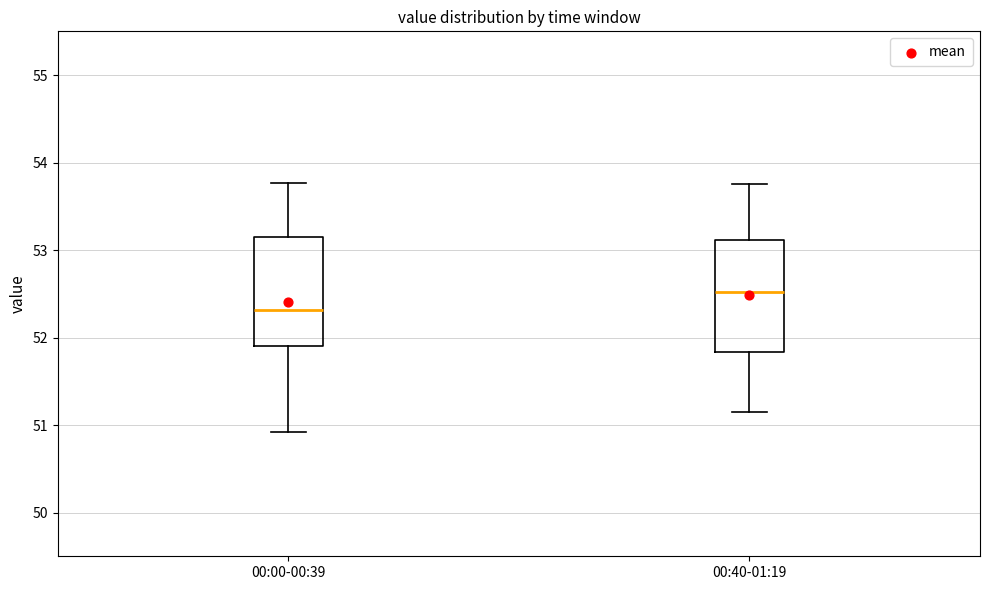

Where is the upper edge of the box for 00:40-01:19 on the y-axis? The values are not printed on the chart, so give them approximately, as read against the axis.

53.1